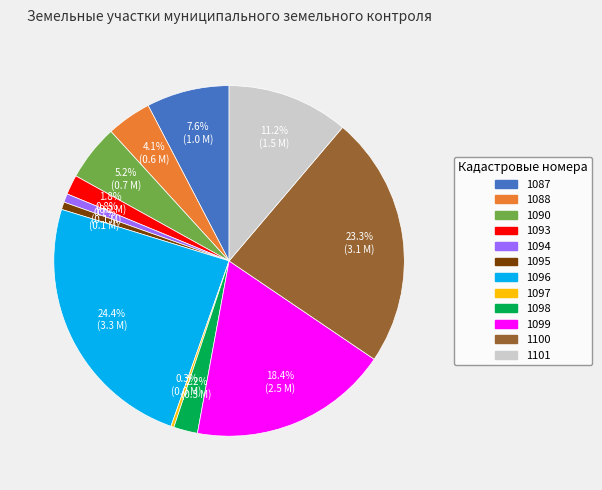

Is there any slice that represents more than half of the pie?

No